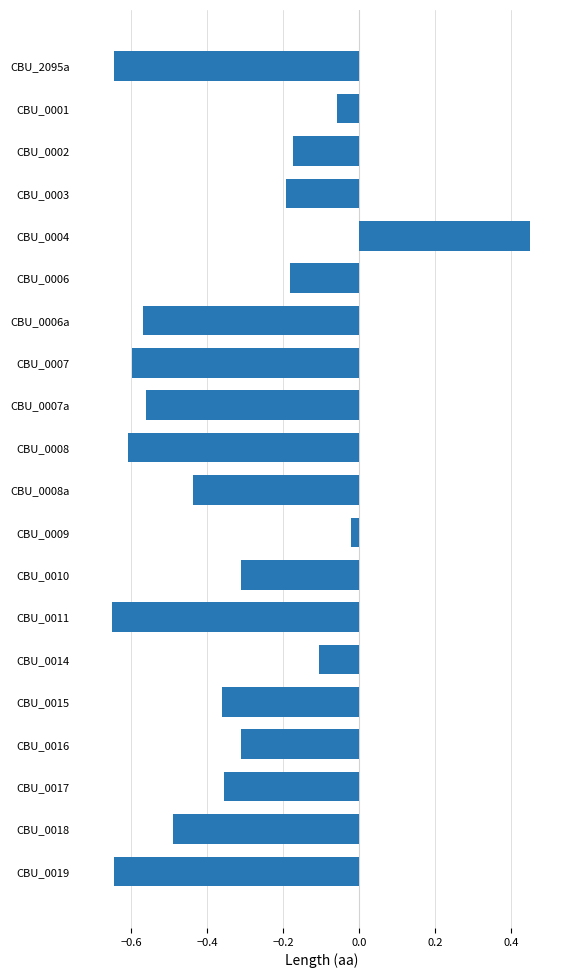

Where is the data nearest to the value 0?

CBU_0009